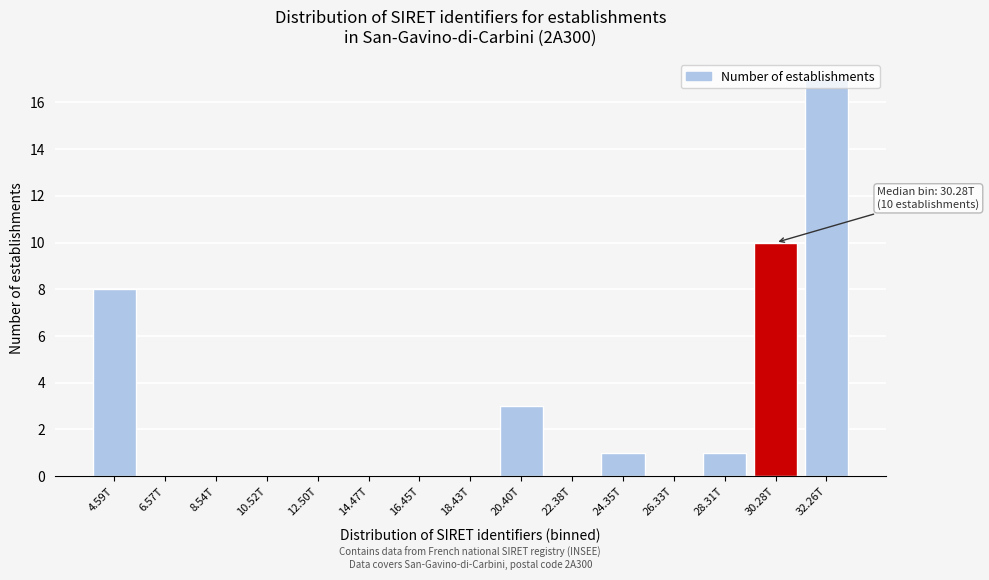

The chart shows a value of 17 at 32.26T. True or false?

True